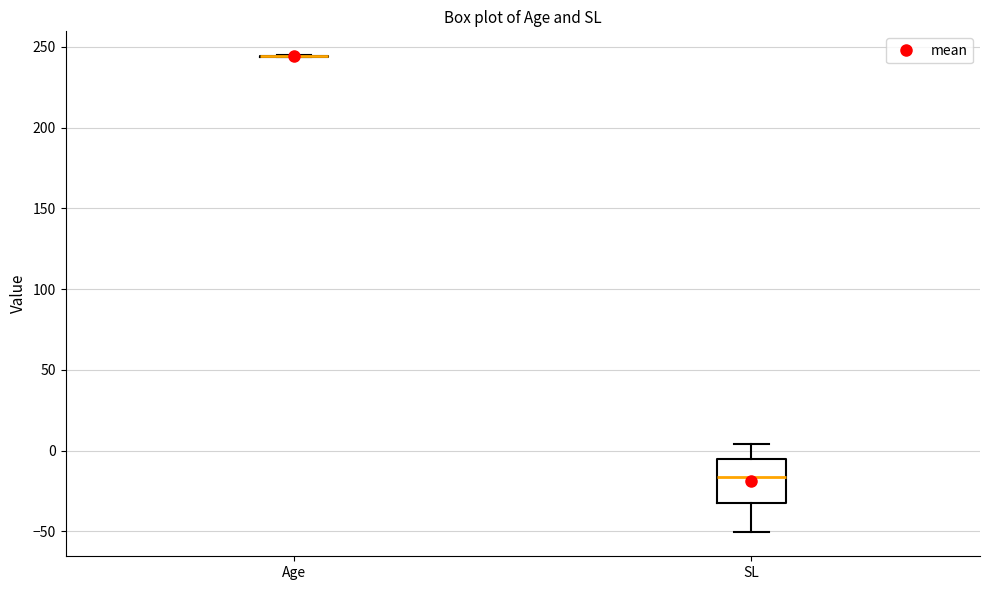

Reading left to right, read every box against the y-axis: the position of its median line, the range the box covers, and the ends of its whiskers. The values are not printed on the chart, so give them approximately, as read against the axis.

Age: box collapsed to a line at 245, whiskers 245 to 245
SL: median -15, box -30 to -5, whiskers -50 to 5